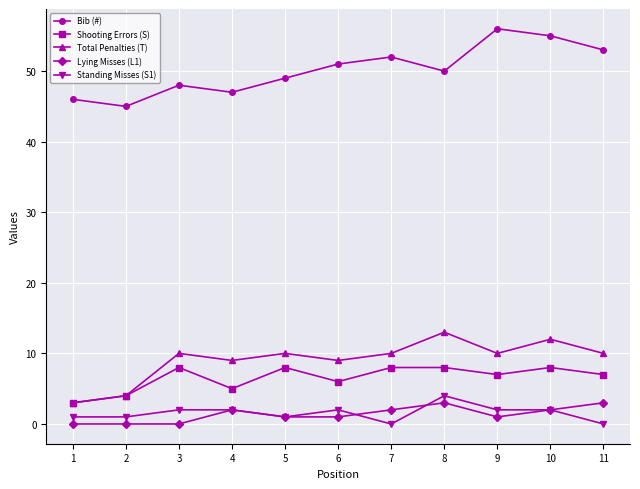

What is the value of the Total Penalties (T) point at the 9th from the left?

10